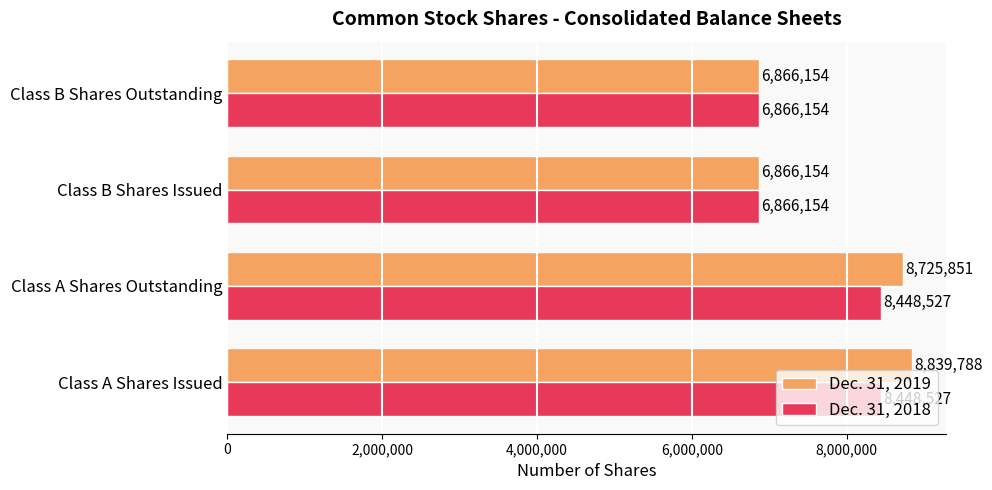

What is the minimum value for Dec. 31, 2018?

6866154